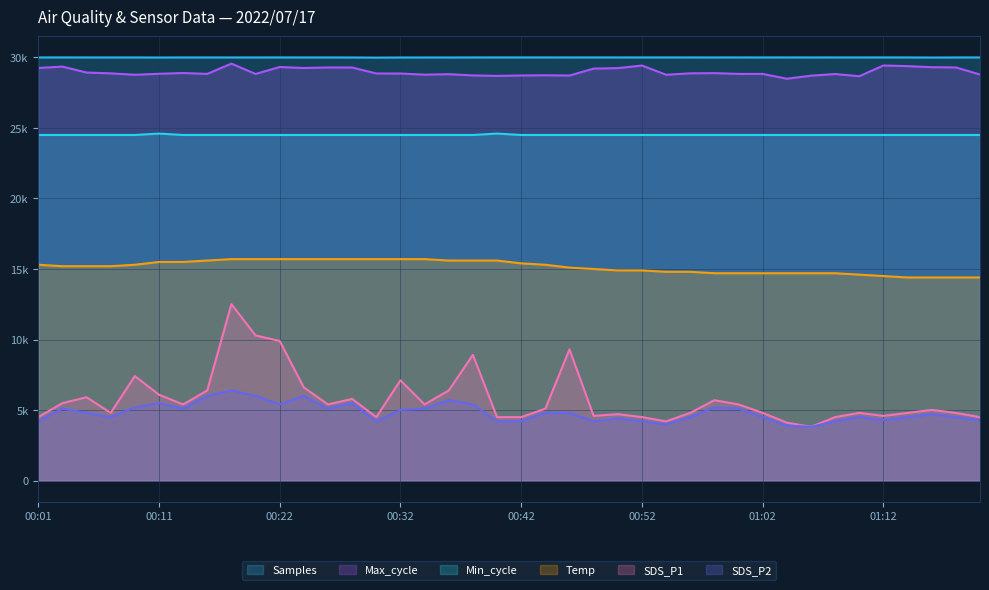

Is the value of Max_cycle at 01:14 greater than the value of Min_cycle at 01:12?

Yes